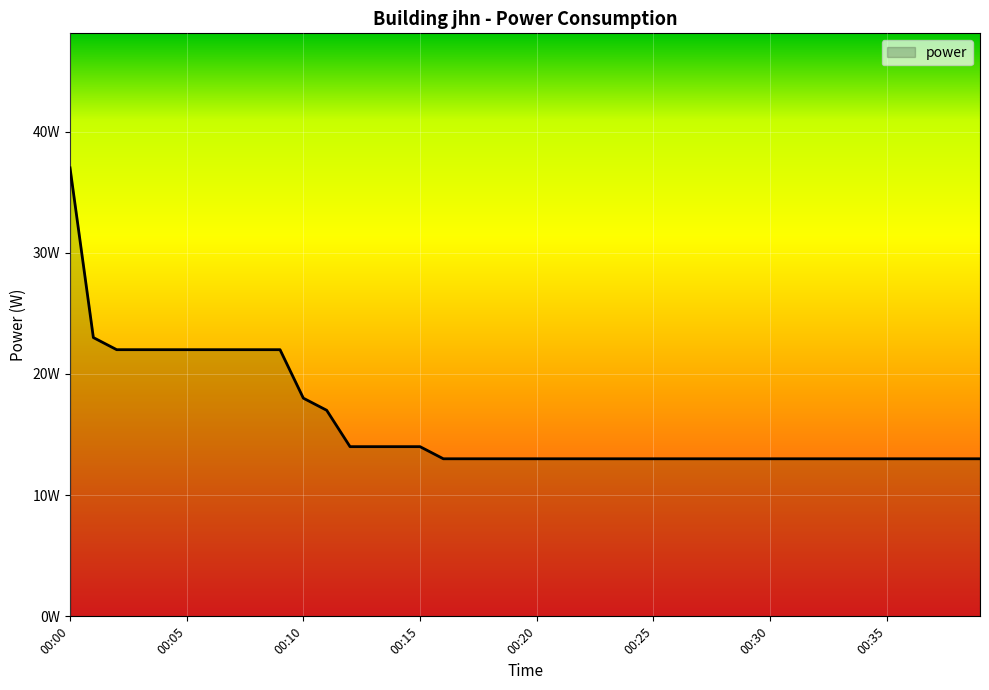

Is this an area chart (filled region under the line)?

Yes